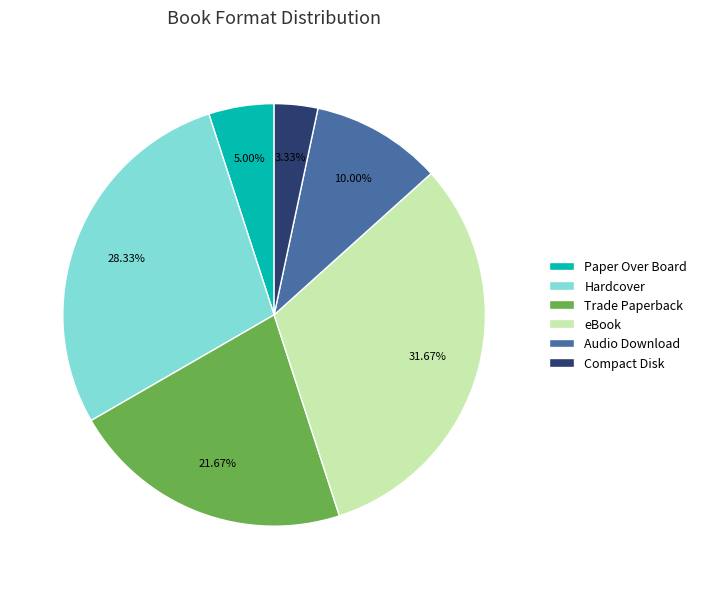

Which has a higher value, Hardcover or eBook?

eBook